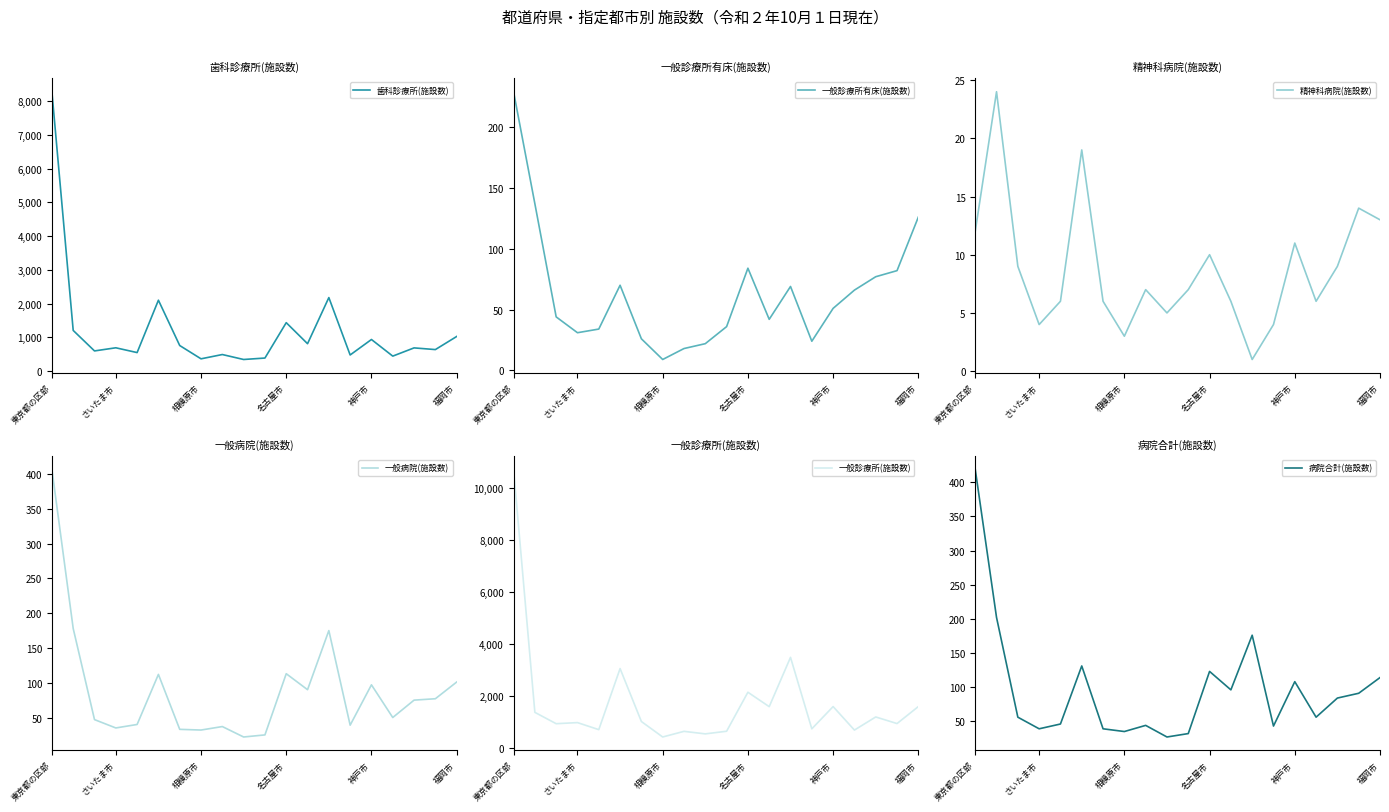

What is the minimum value for 一般診療所有床(施設数)?

9